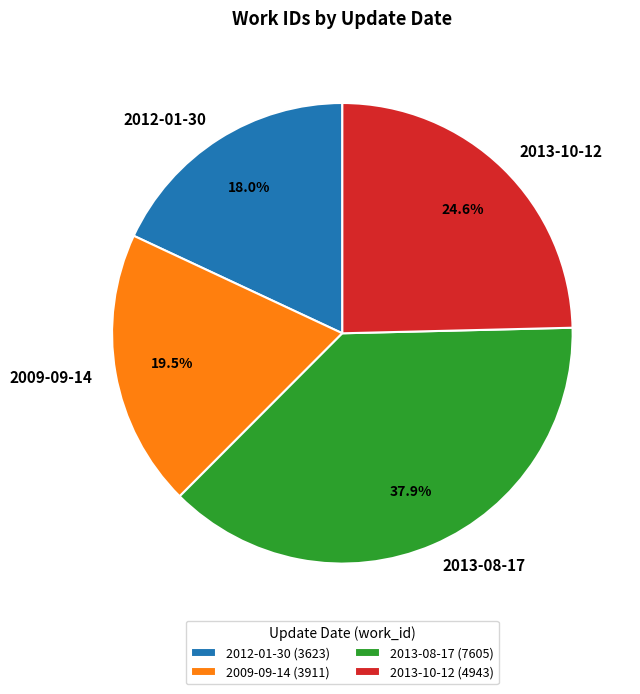

To the nearest percent, what portion does 2013-08-17 represent?

38%